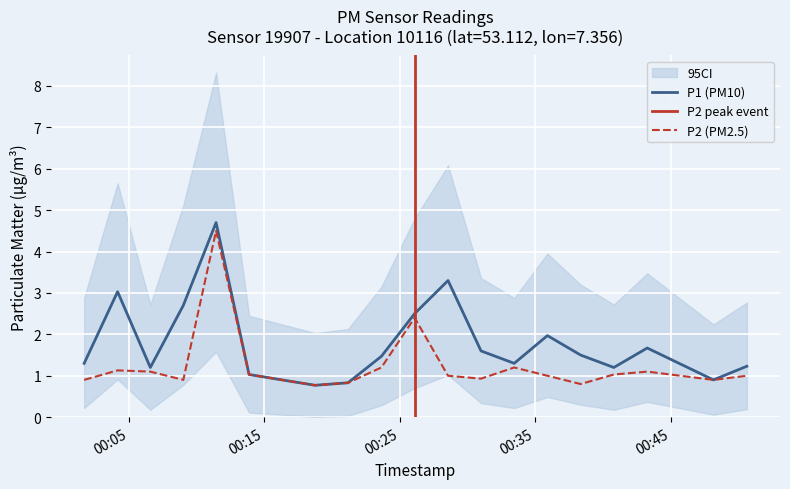

Which series has the largest total across all categories?

P1